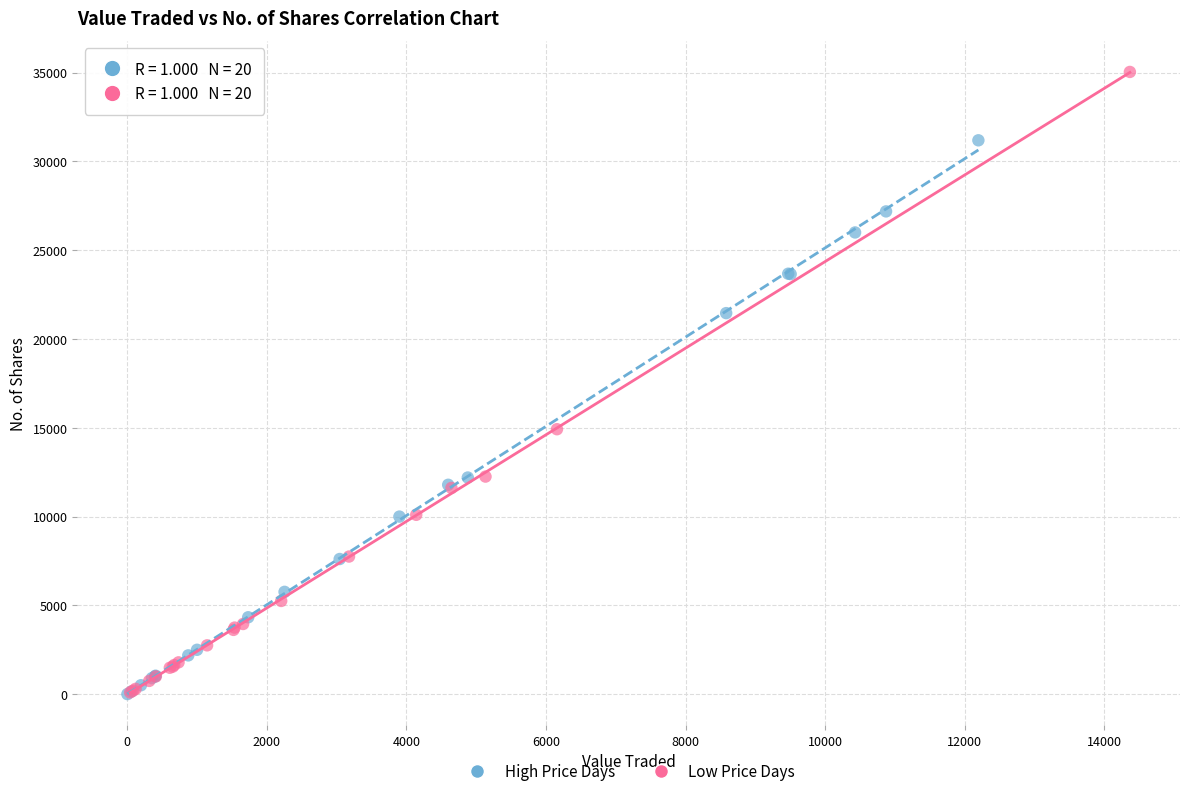

Which series reaches the maximum Y coordinate?

Low Price Days